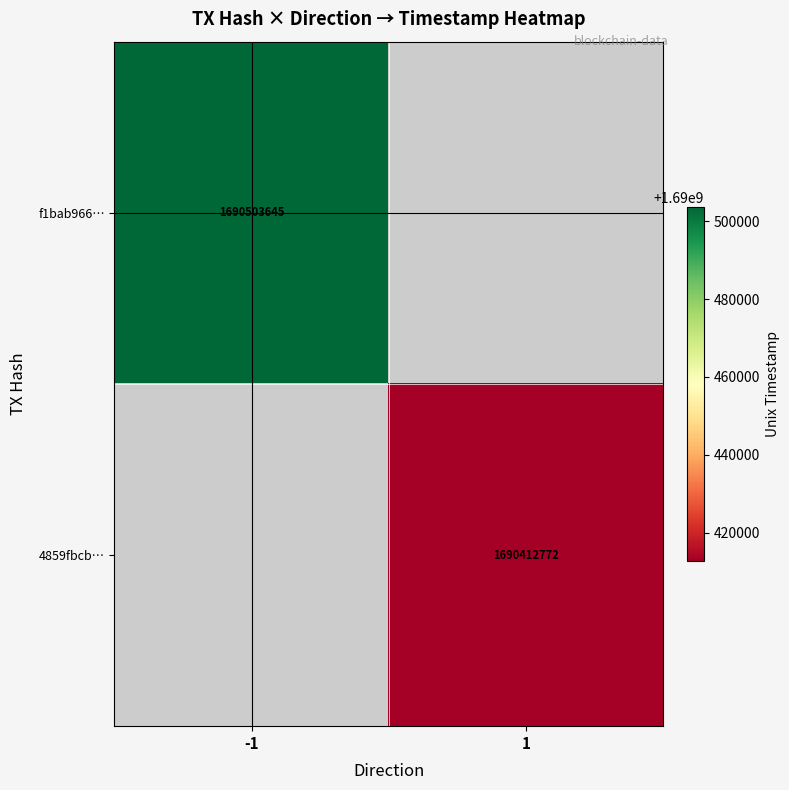

Is the value of f1bab966… at -1 greater than the value of 4859fbcb… at 1?

Yes